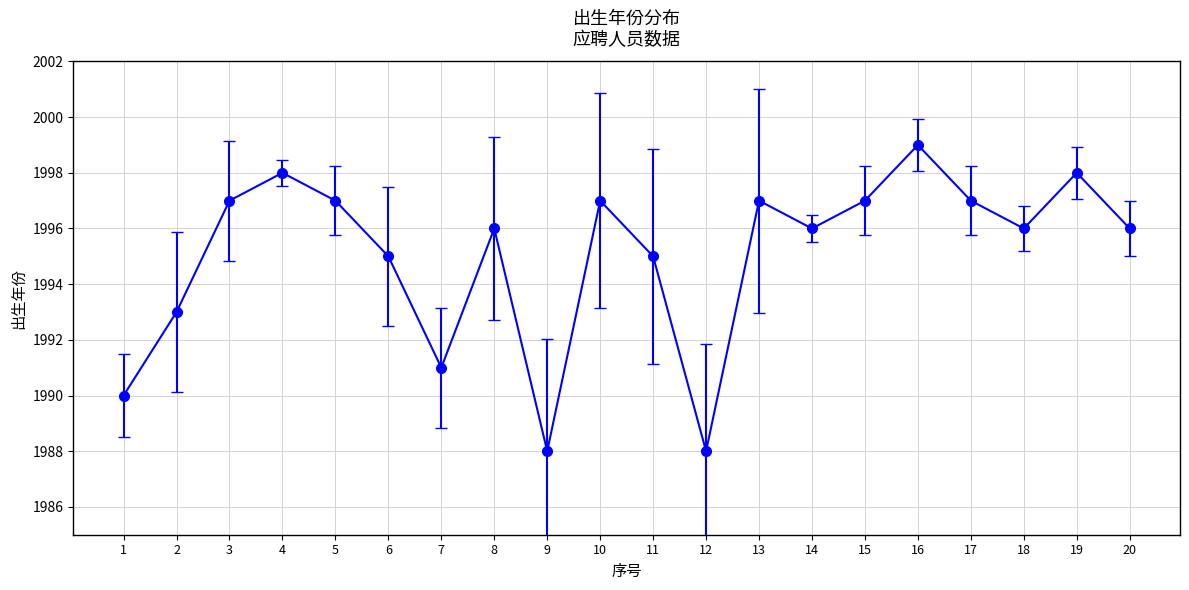

What is the sum of the values at 1 and 13?

3987